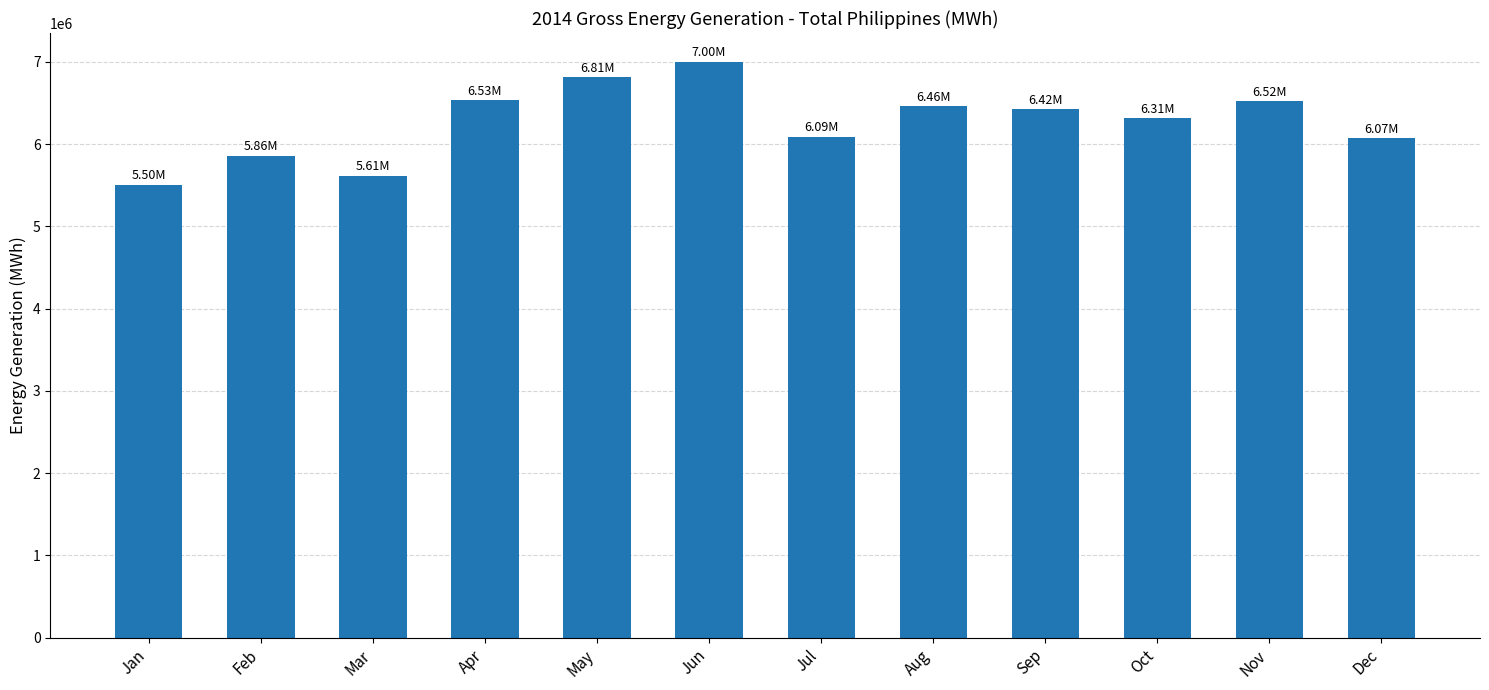

The value at Jan is 8568252.4. True or false?

False